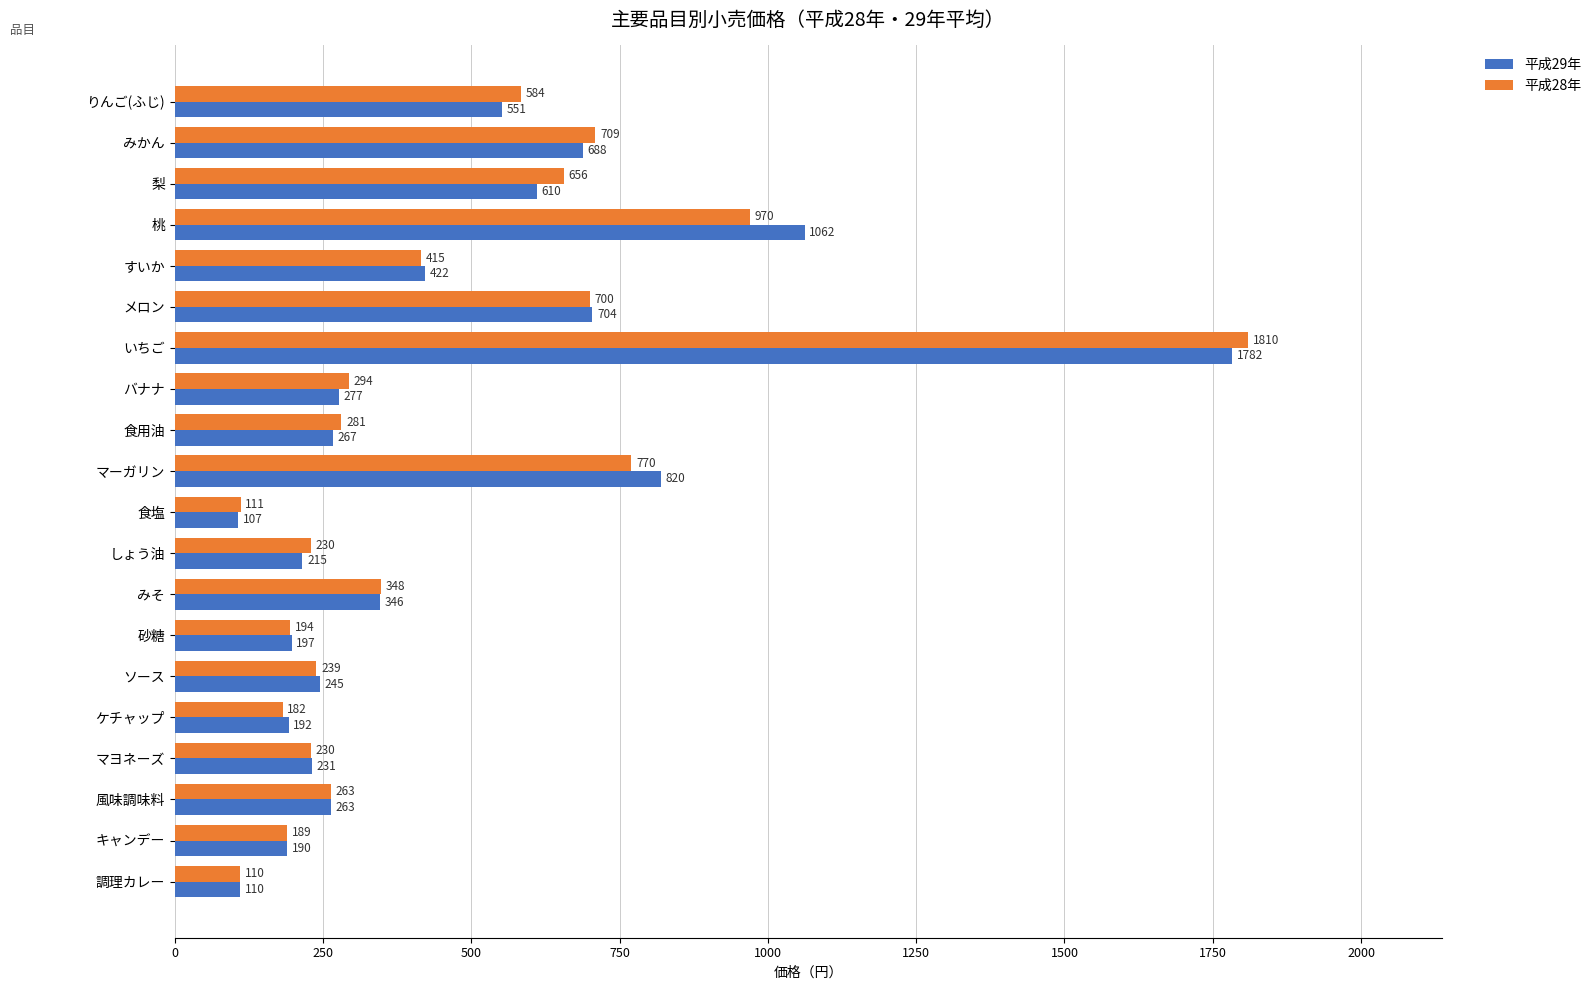

Is it true that 平成28年 equals 461 at いちご?

False